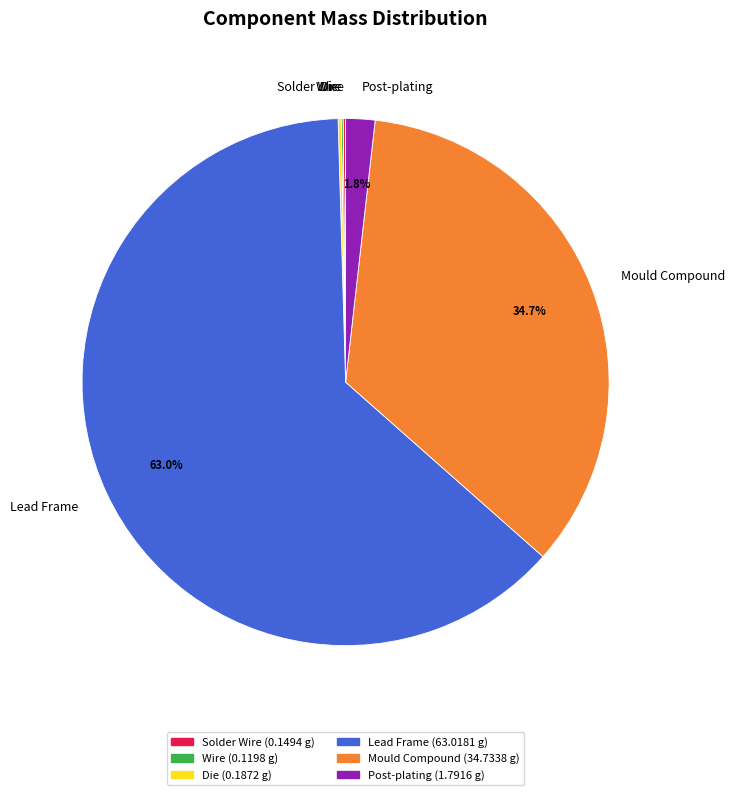

What portion of the pie excludes Post-plating?

98.2%